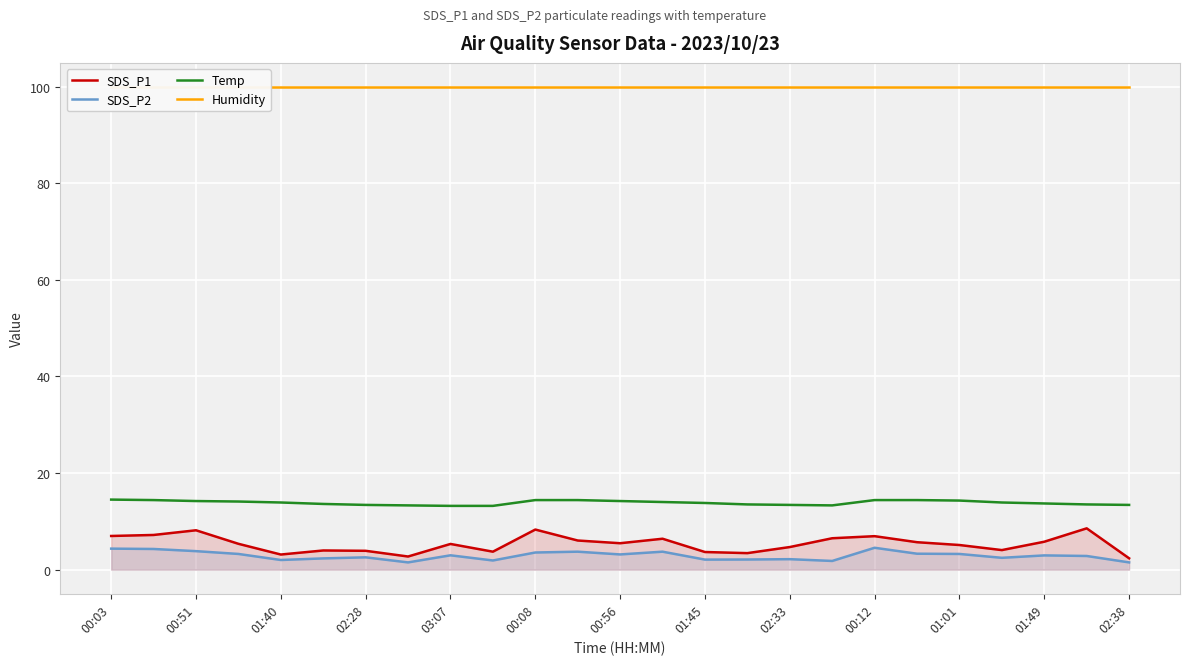

At 21, list the series in order from largest to smallest.

Humidity, Temp, SDS_P1, SDS_P2